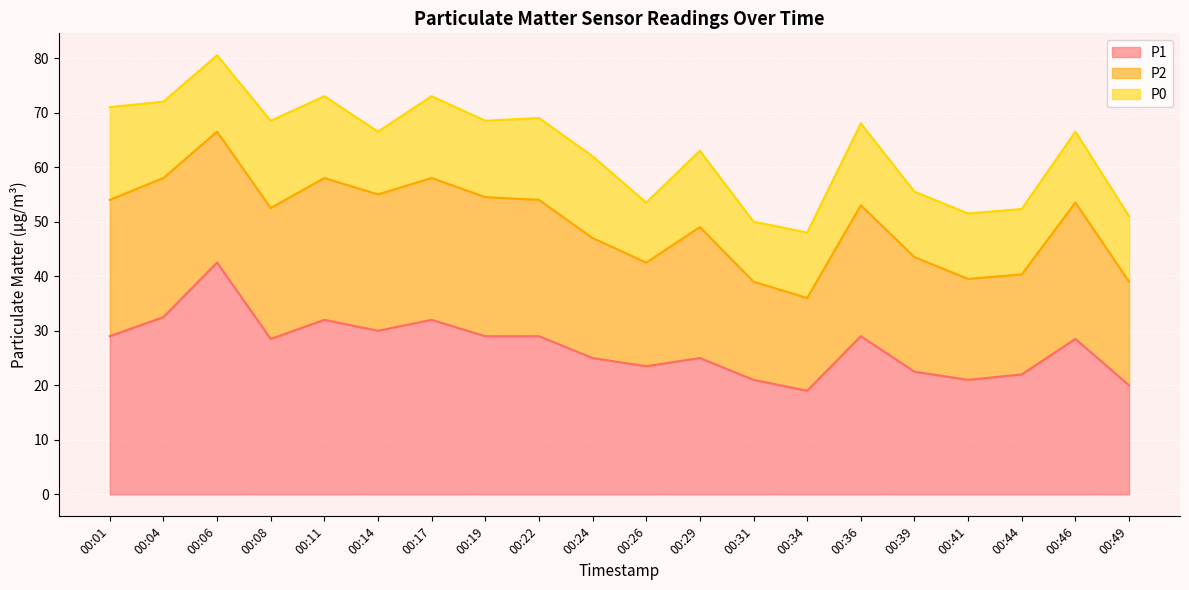

What is the total value across all series at 00:17?

73.0